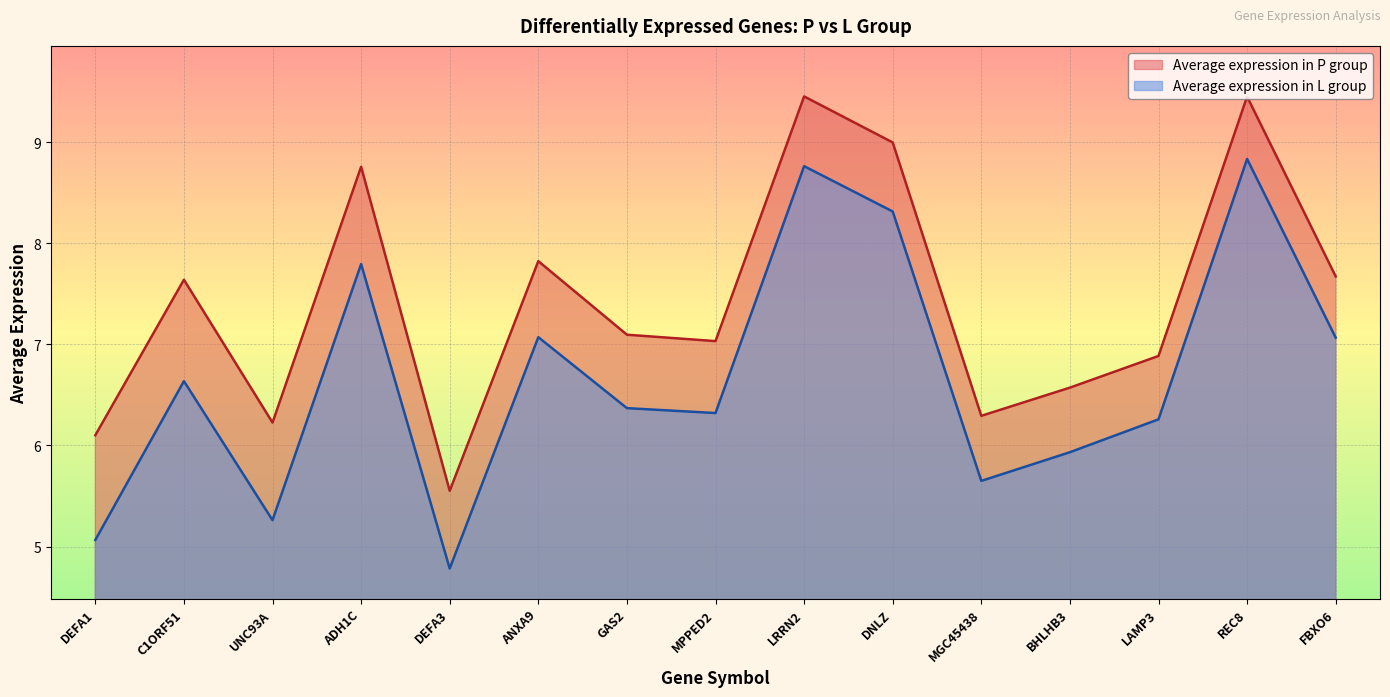

Which series changed the most between DEFA1 and C1ORF51?

Average expression in L group